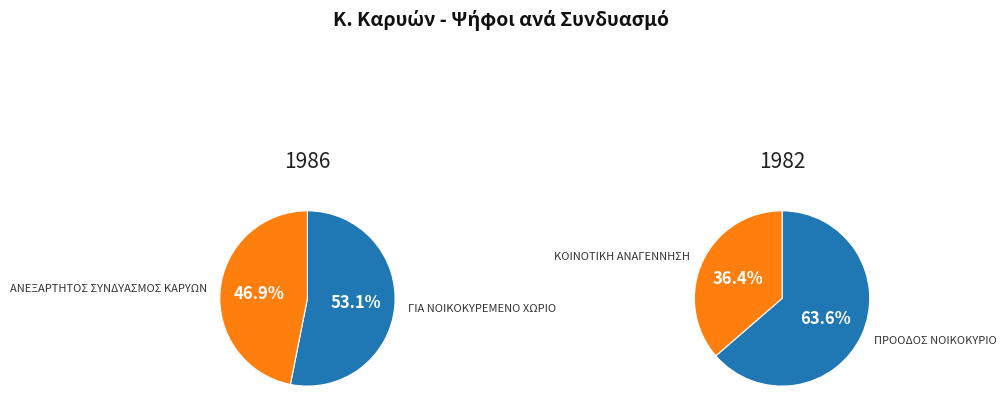

Approximately how many times larger is the value at ΑΝΕΞΑΡΤΗΤΟΣ ΣΥΝΔΥΑΣΜΟΣ ΚΑΡΥΩΝ (1986) compared to ΓΙΑ ΝΟΙΚΟΚΥΡΕΜΕΝΟ ΧΩΡΙΟ (1986)?

0.9